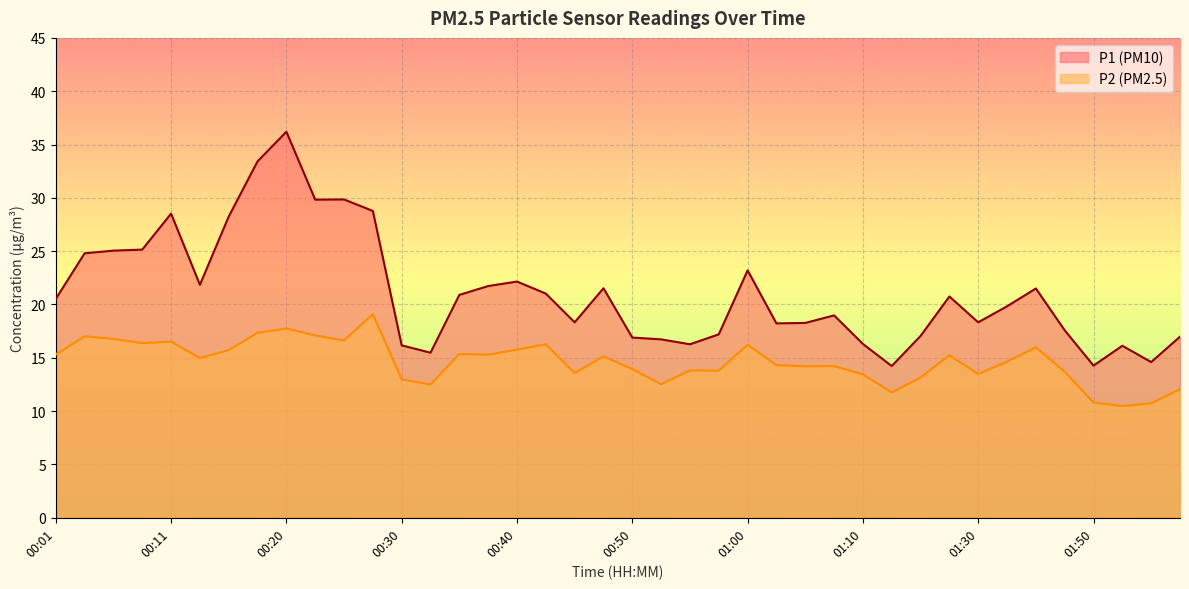

Which category has the highest value in the P1 series?

00:20